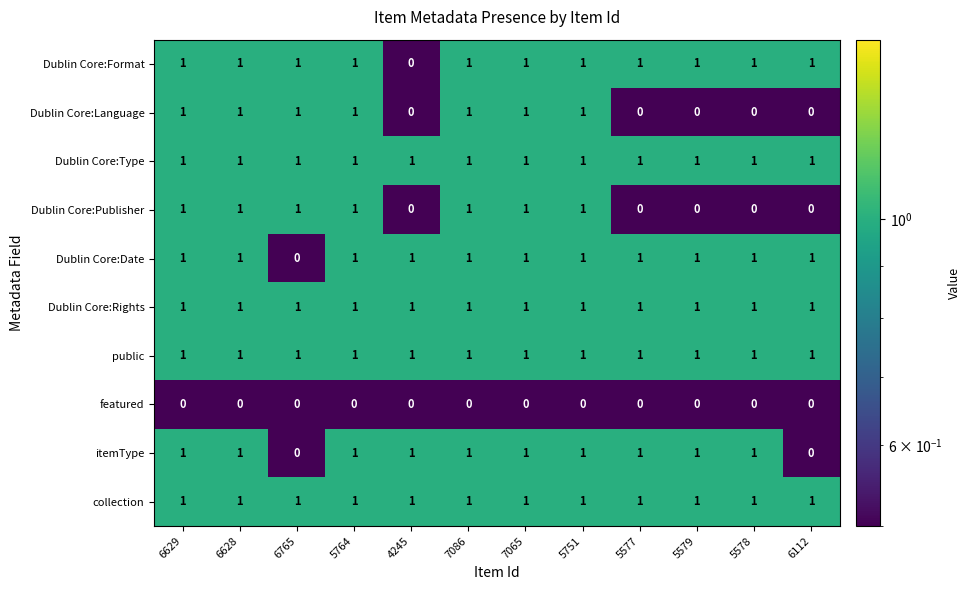

What is the sum of all public values?

12